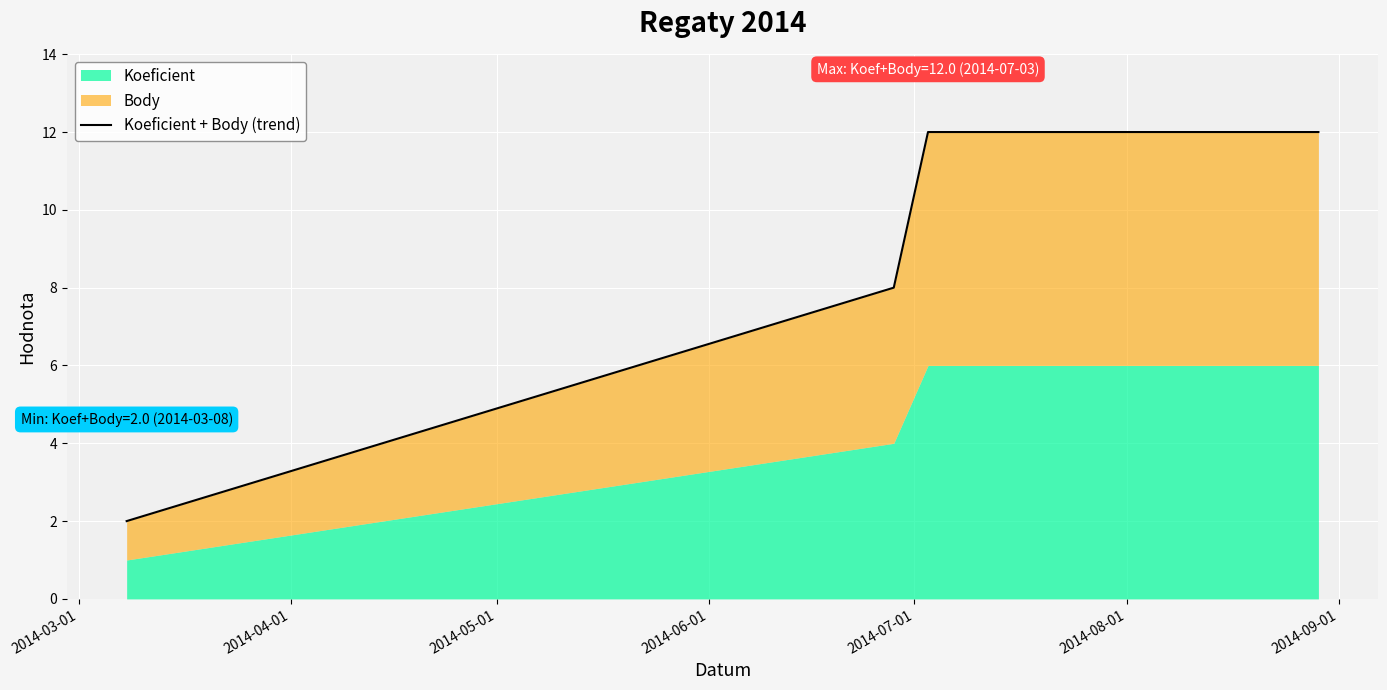

What is the difference between the second highest and minimum values?

10